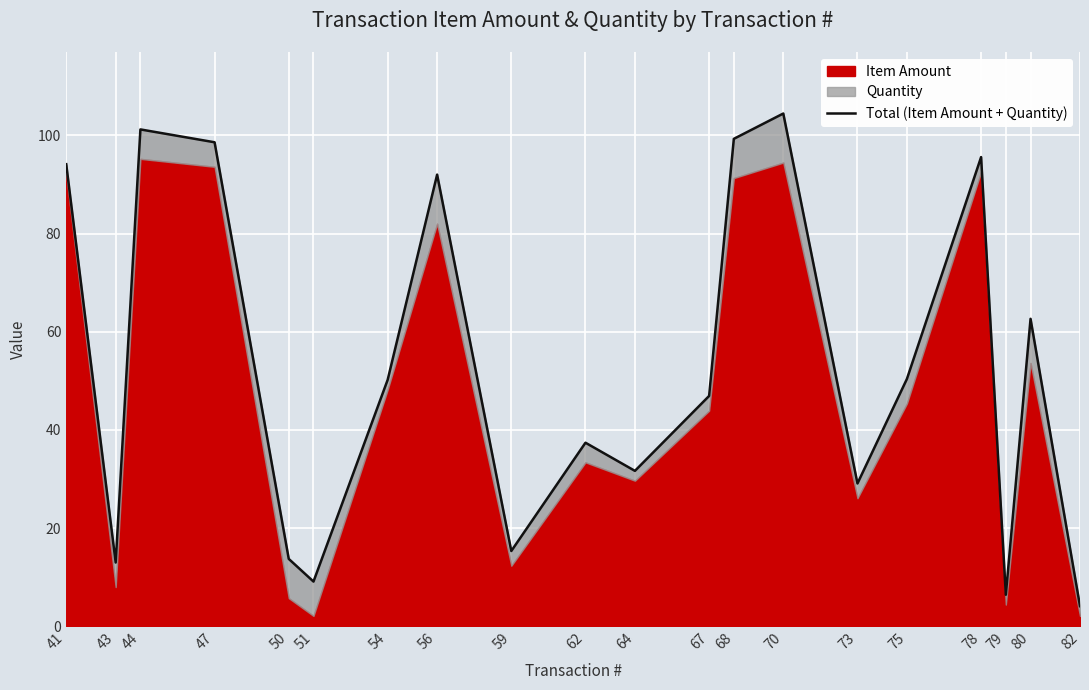

Which label corresponds to the smallest value in the chart?

82